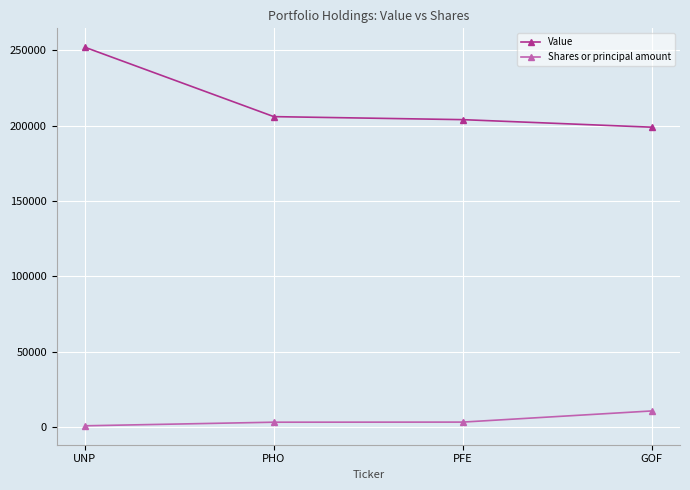

How many data points in Value are less than 206000?

2